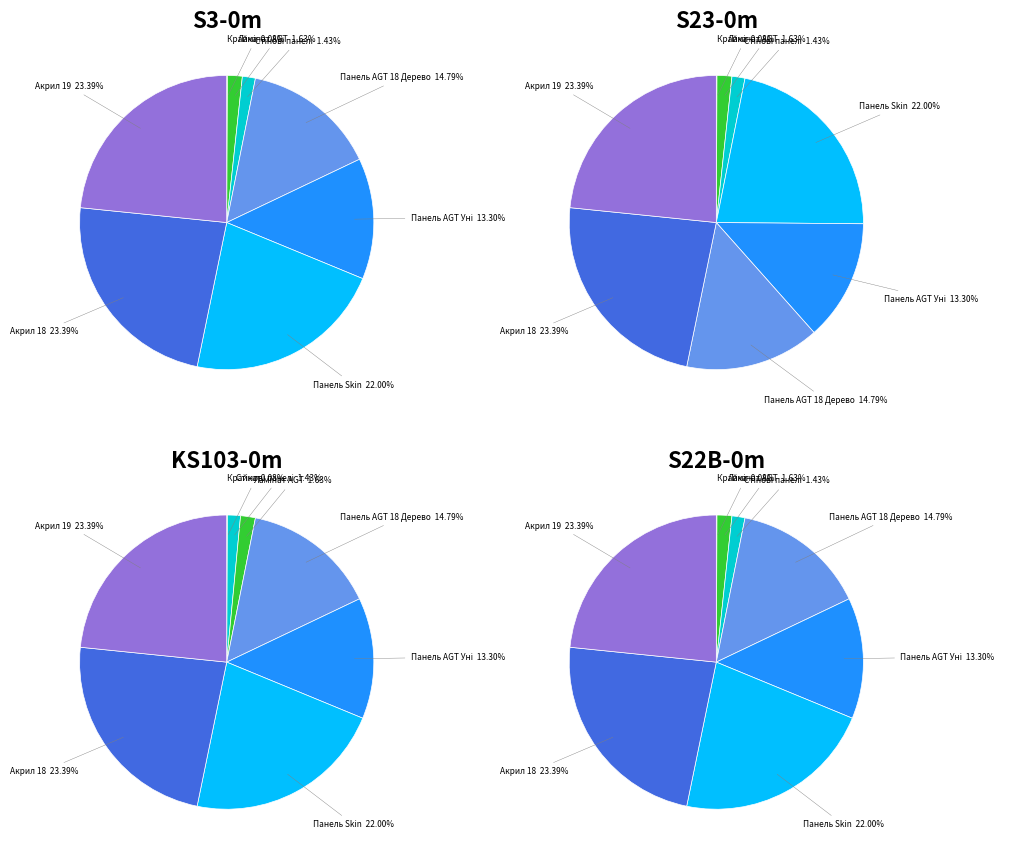

Is there a majority slice in this chart?

No